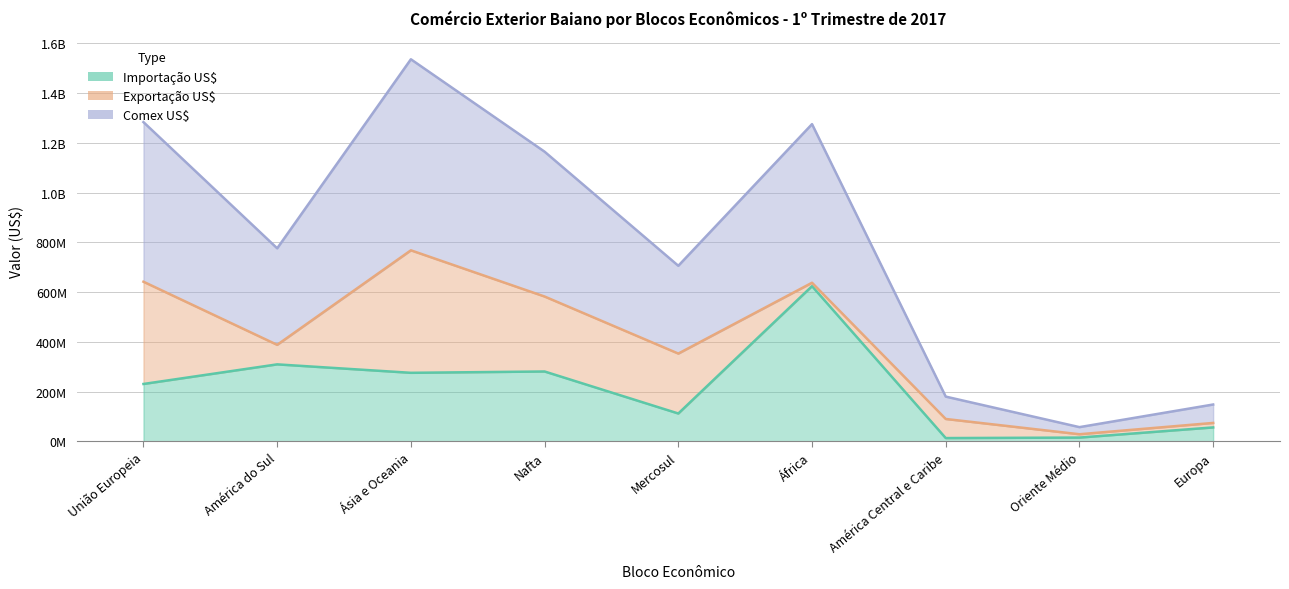

True or false: Comex US$ has a value of 117857021 at Europa.

False